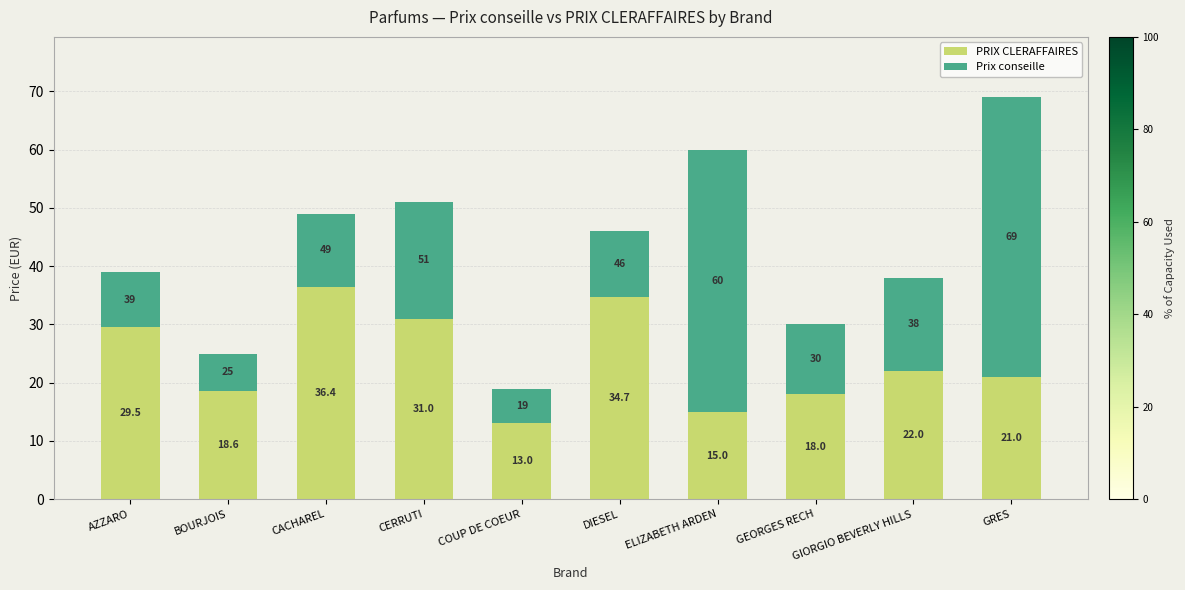

At which category is the sum across all series the highest?

GRES